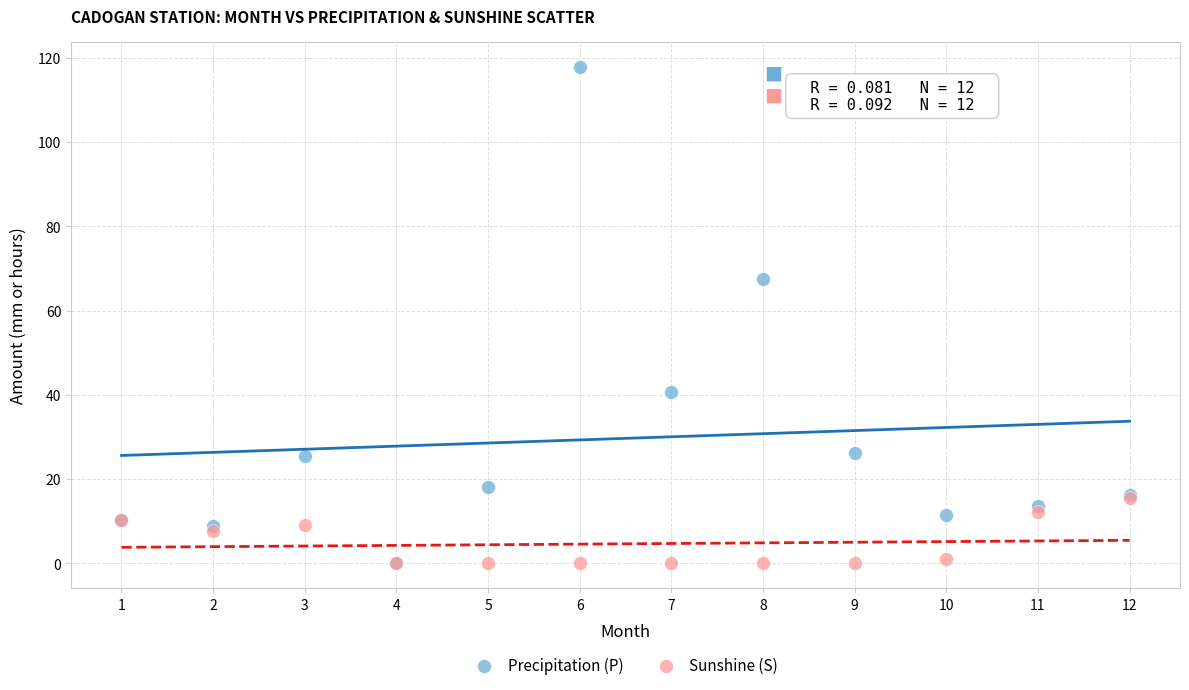

Across all series, what Y value is closest to 58?

67.4